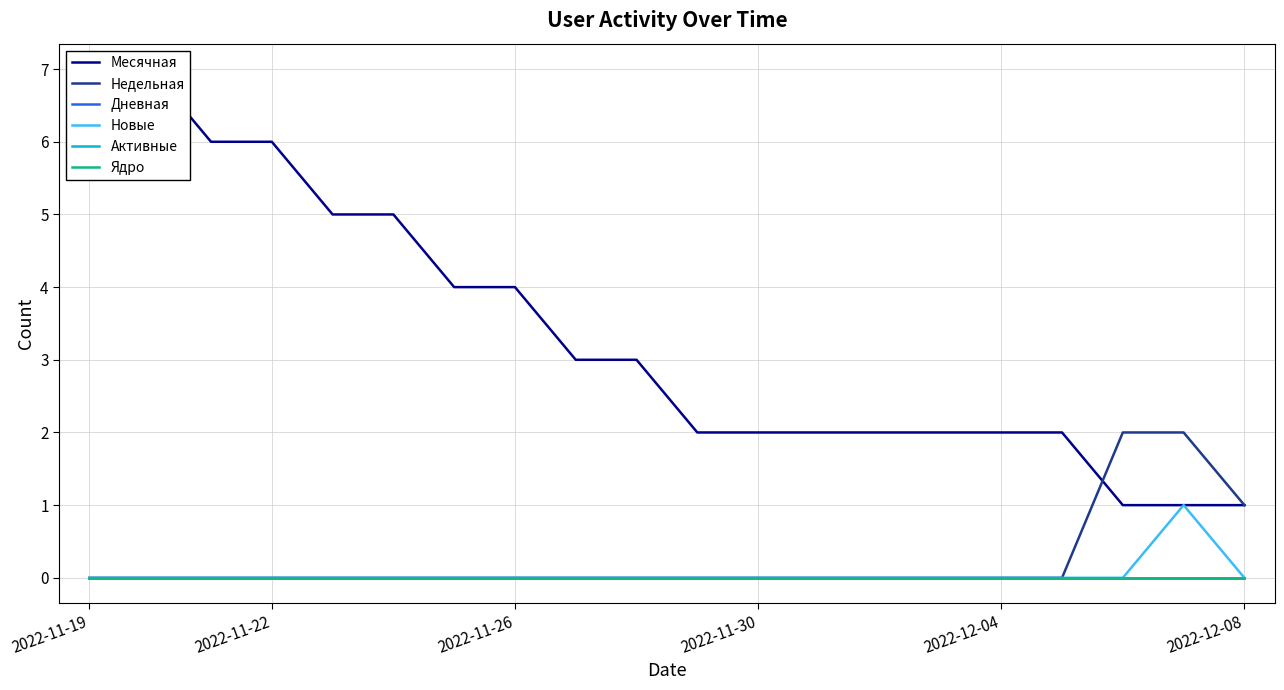

Reading right to left, transcribe all the data shown in this chart.

Месячная: 1	1	1	2	2	2	2	2	2	2	3	3	4	4	5	5	6	6	7	7
Недельная: 1	2	2	0	0	0	0	0	0	0	0	0	0	0	0	0	0	0	0	0
Дневная: 0	0	0	0	0	0	0	0	0	0	0	0	0	0	0	0	0	0	0	0
Новые: 0	1	0	0	0	0	0	0	0	0	0	0	0	0	0	0	0	0	0	0
Активные: 0	0	0	0	0	0	0	0	0	0	0	0	0	0	0	0	0	0	0	0
Ядро: 0	0	0	0	0	0	0	0	0	0	0	0	0	0	0	0	0	0	0	0